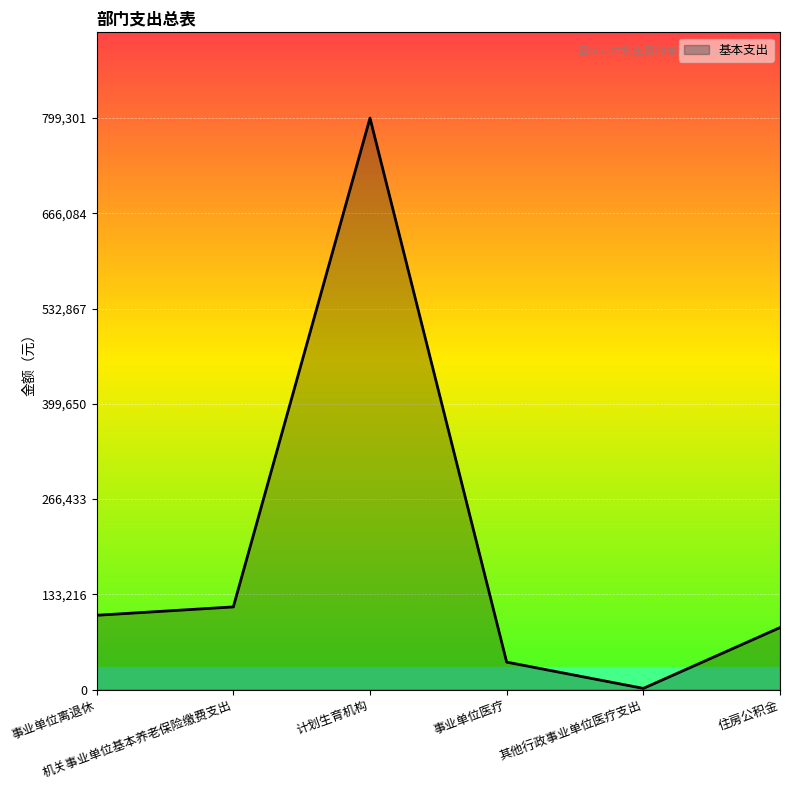

True or false: there are more than 2 points higher than both neighbors.

False